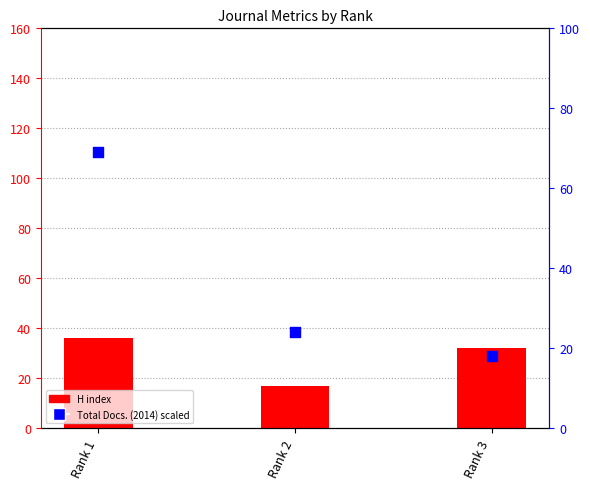

What are all the series names shown in the legend?

H index, Total Docs. (2014) scaled